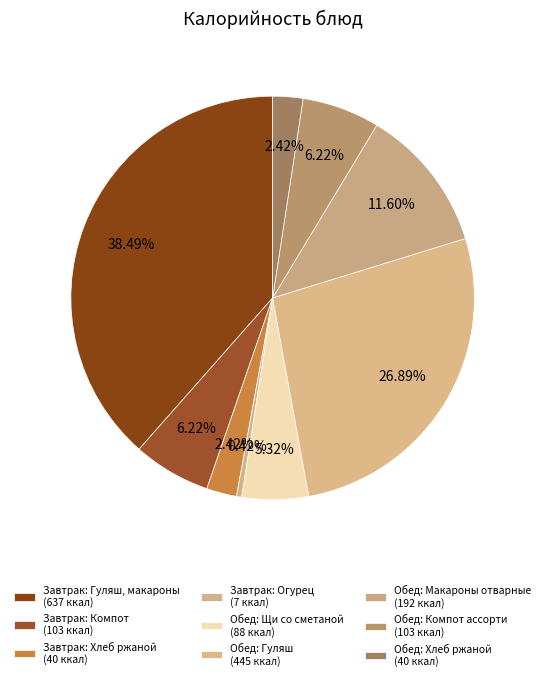

Which category has the smallest portion of the pie?

Огурец свежий (завтрак)